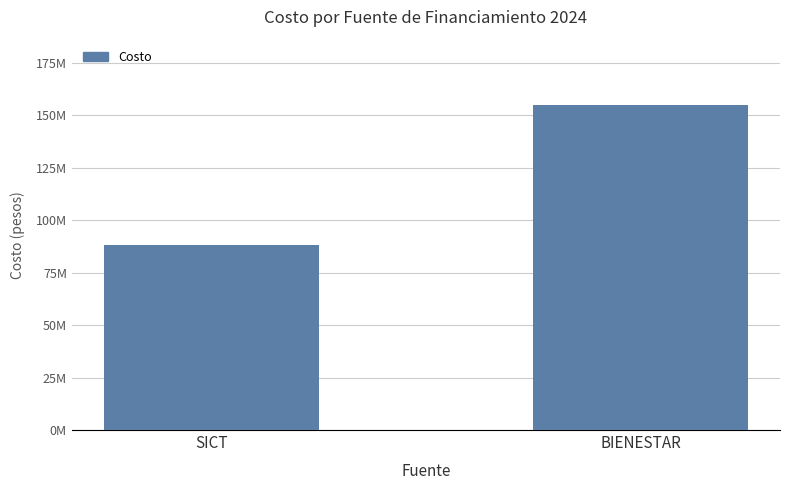

The chart shows a value of 88199989.8 at SICT. True or false?

True